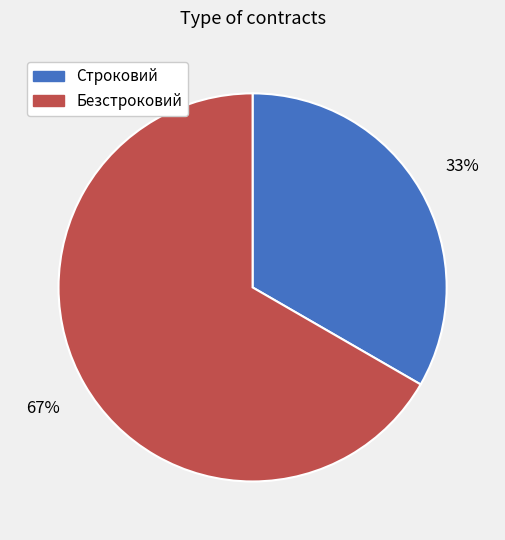

Is the sum of Строковий and Безстроковий greater than half?

Yes